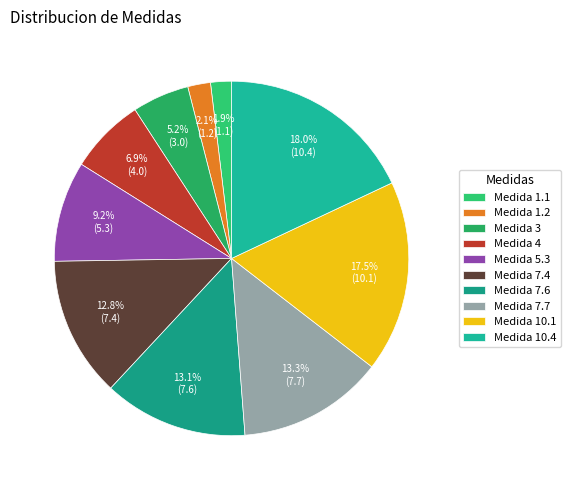

Is there a majority slice in this chart?

No